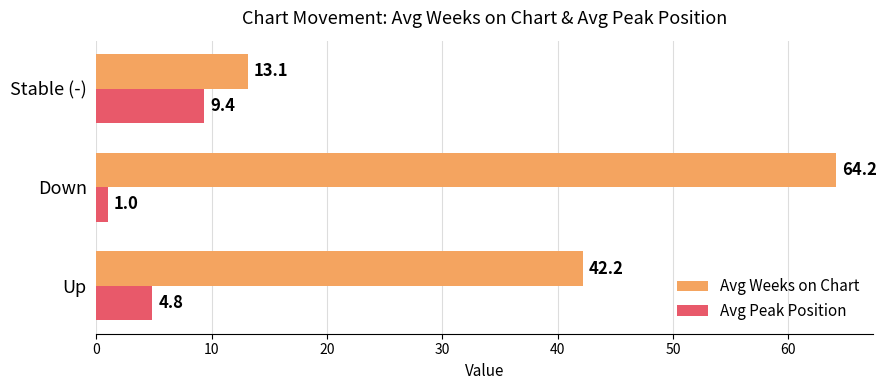

Which series has the largest range (max minus min)?

Avg Weeks on Chart